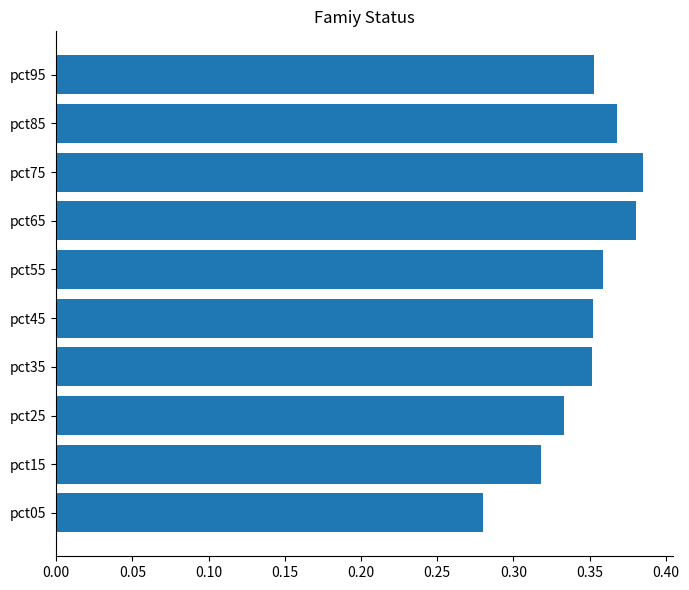

Is it true that the value at pct55 is 0.1?

False